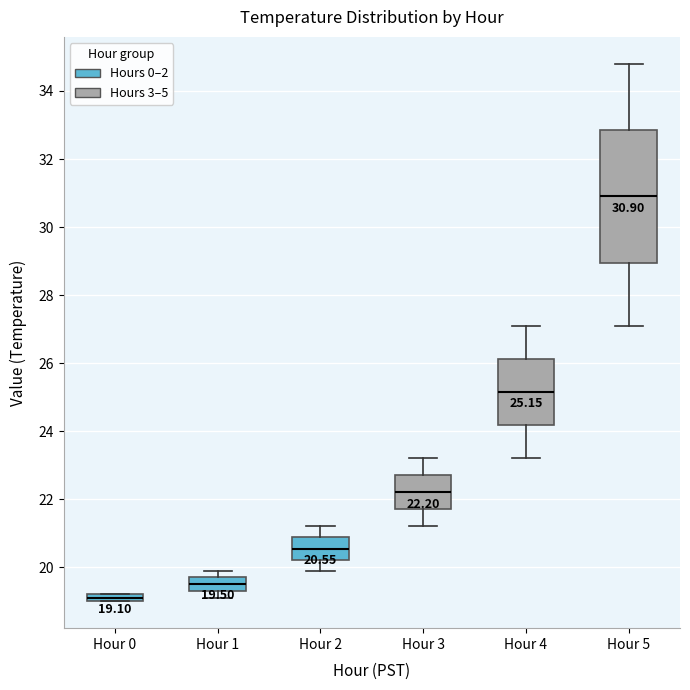

Which box's median line is the highest?

Hour 5